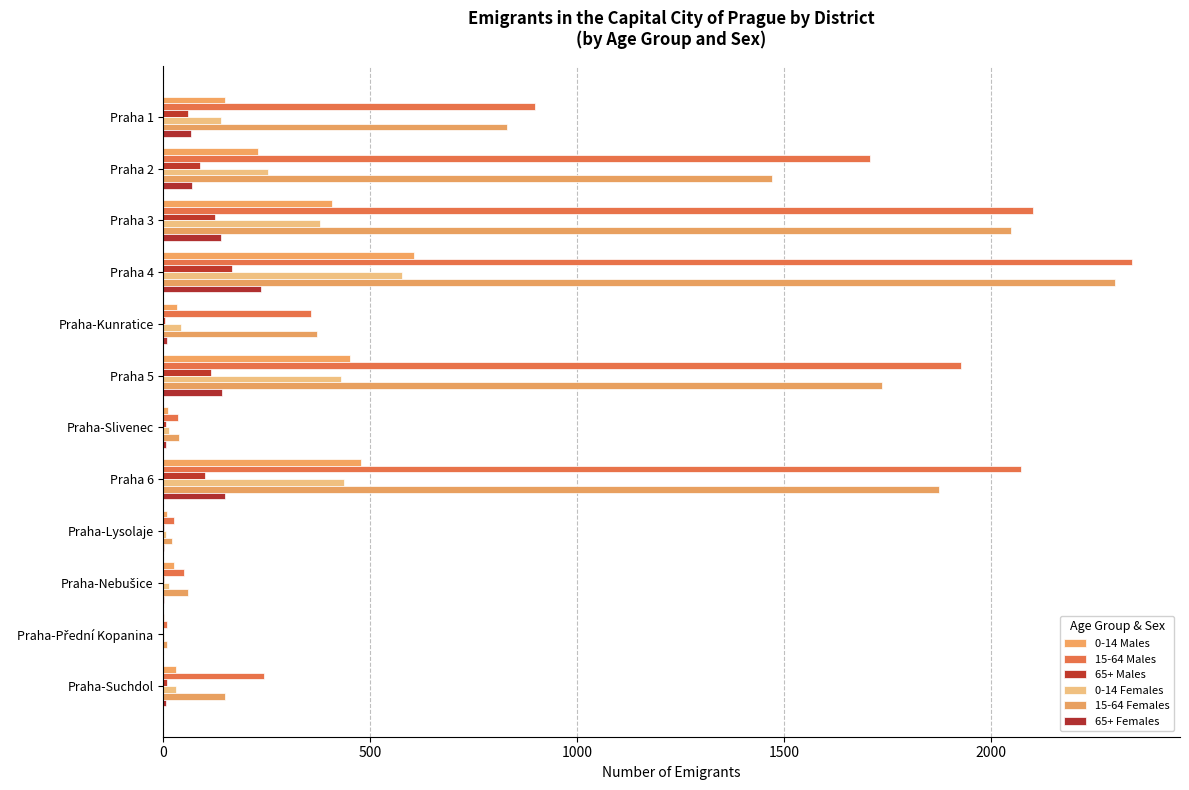

How many series are shown in this chart?

6